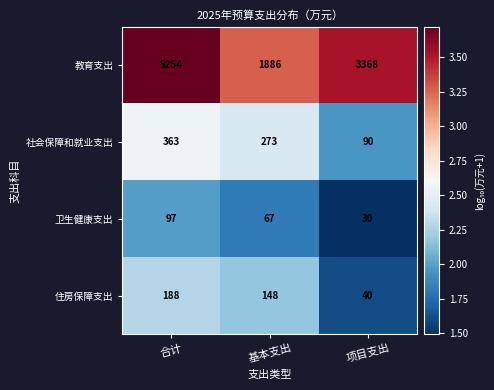

Where is 教育支出 nearest to the value 3570?

项目支出